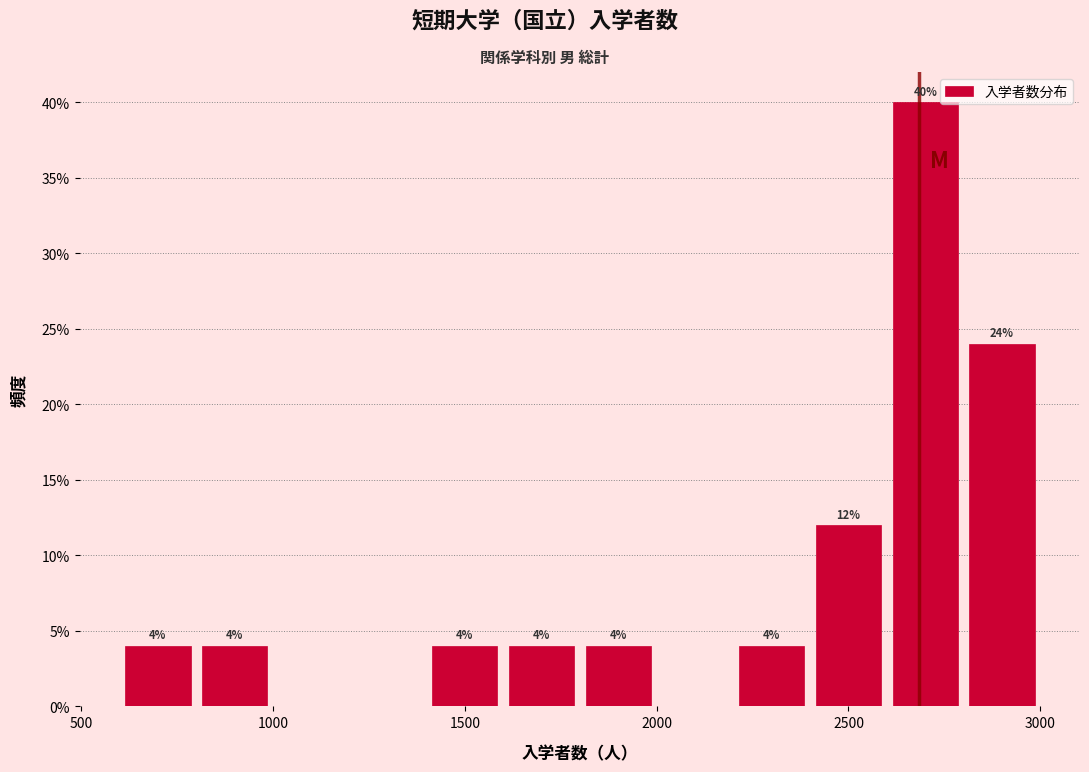

Over which range of the x-axis is the bar tallest?

2600 to 2800